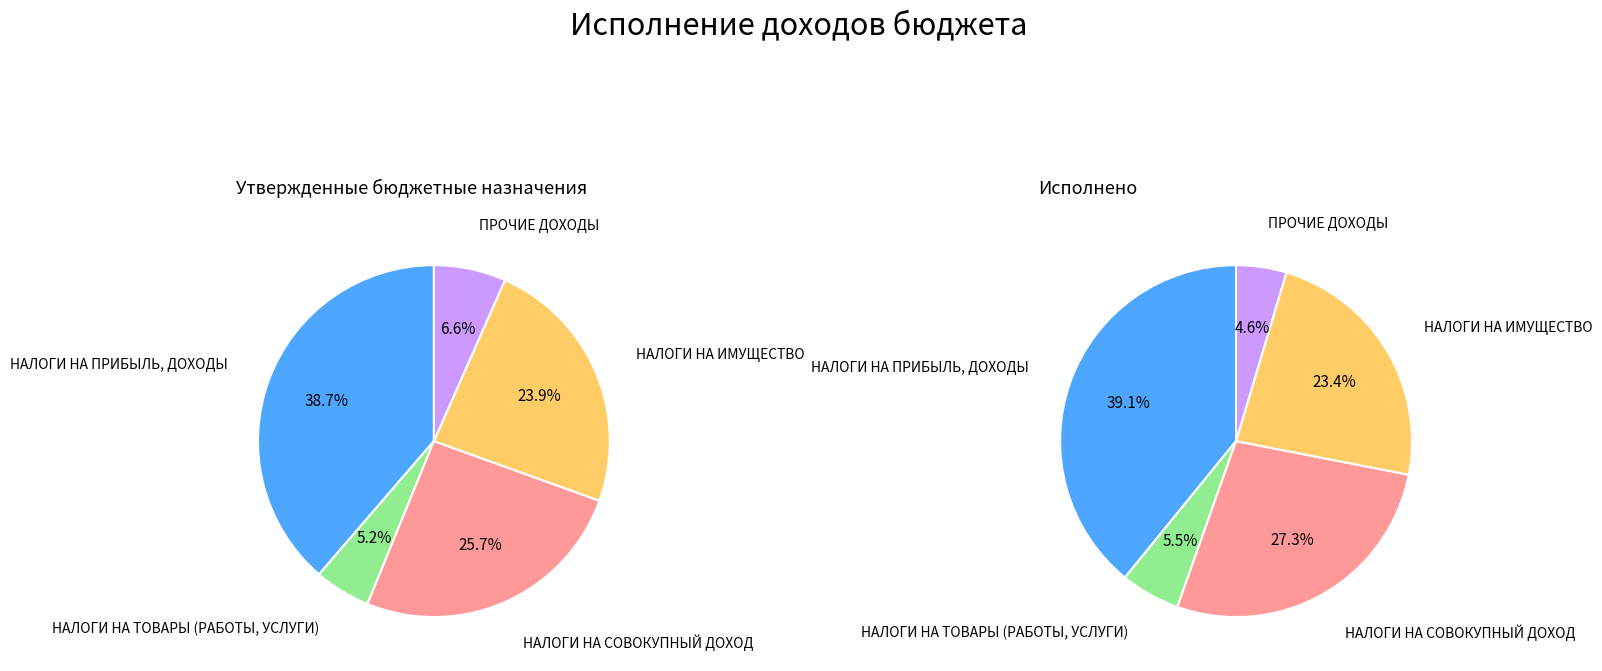

The ПРОЧИЕ ДОХОДЫ slice represents 7% of the pie. True or false?

True